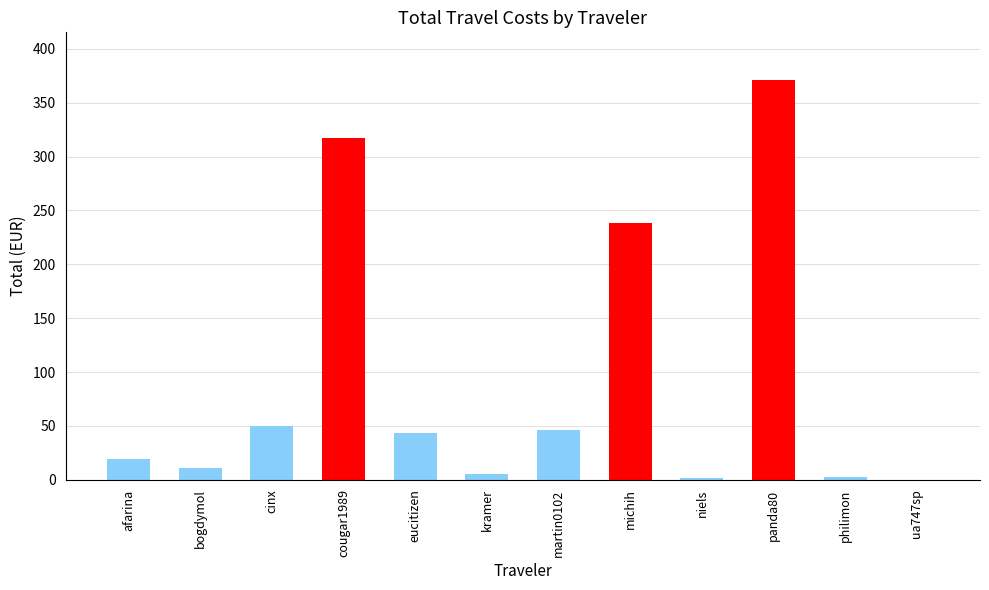

The chart shows a value of 45.9 at martin0102. True or false?

True